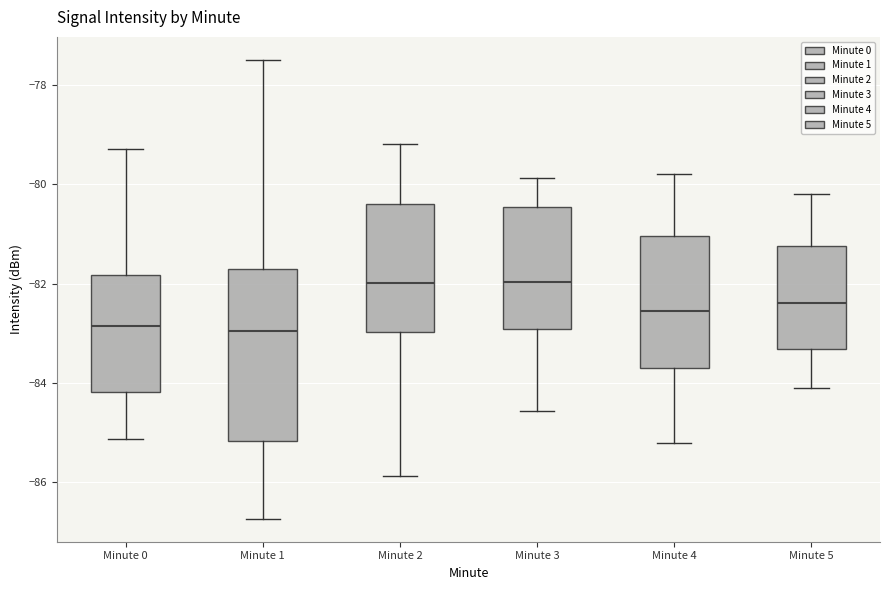

Which box is the tallest, from its lower edge to its upper edge?

Minute 1